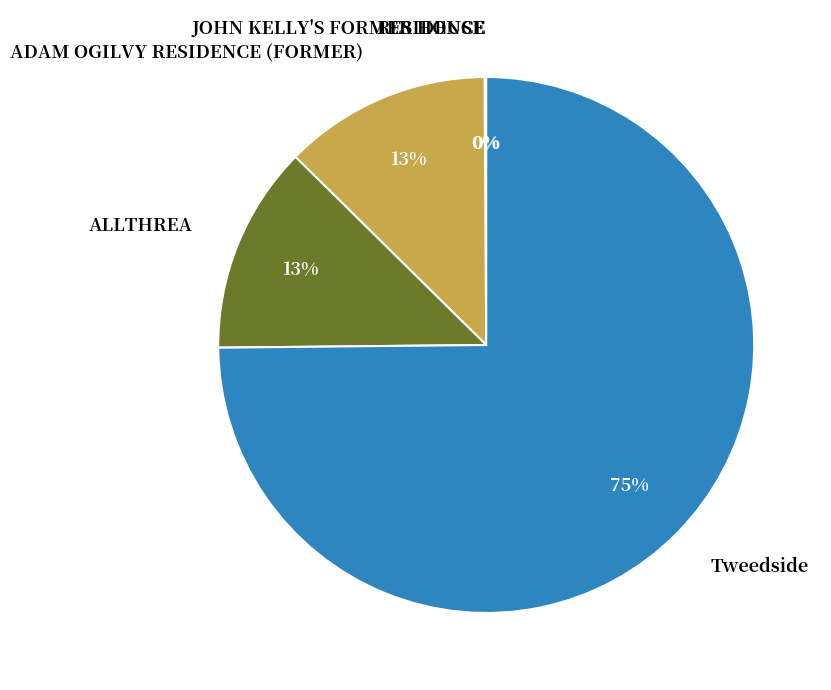

Does Tweedside represent more than half of the total?

Yes